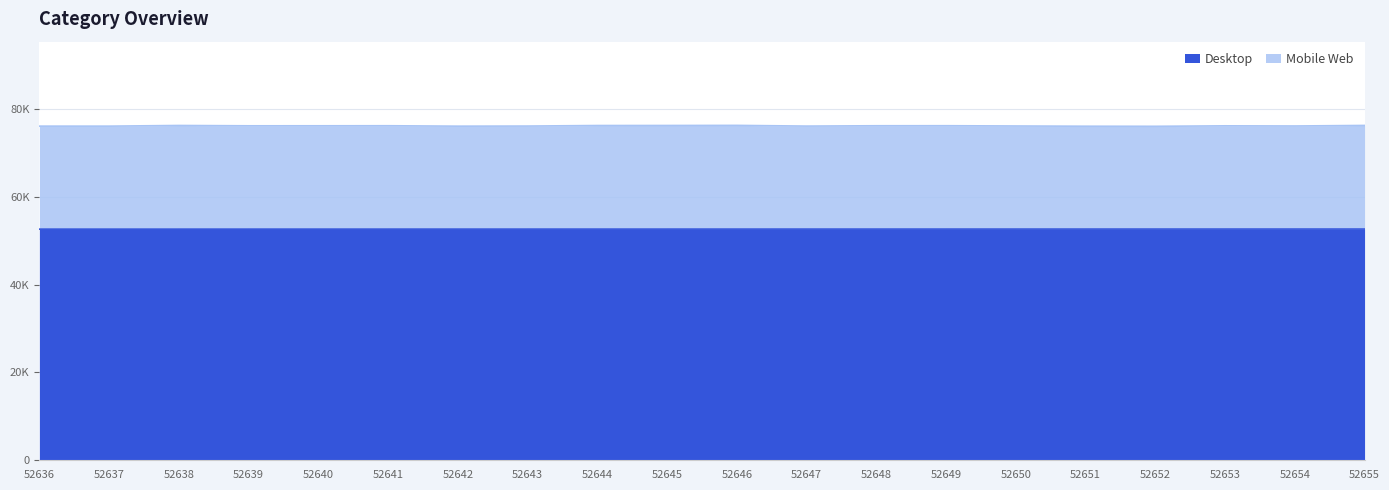

Which series has the widest spread of values?

Mobile Web